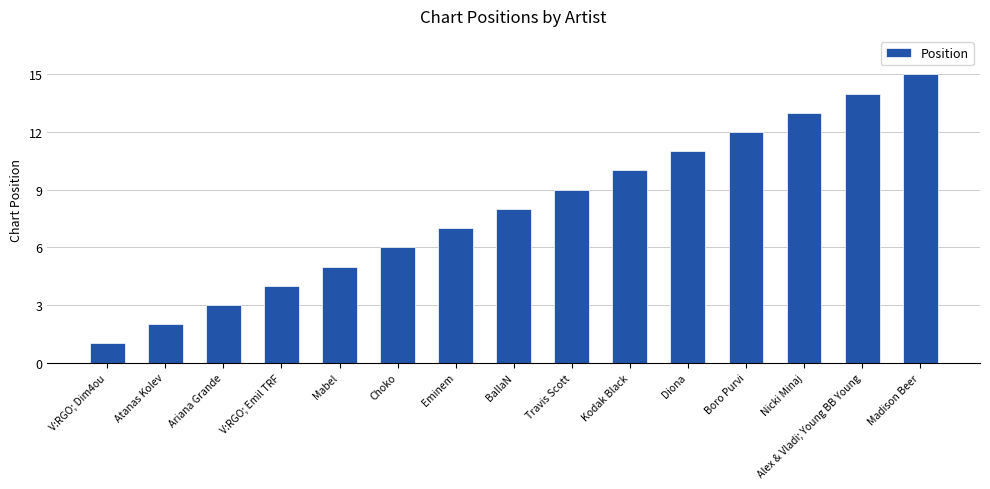

The chart shows a value of 20 at Nicki Minaj. True or false?

False